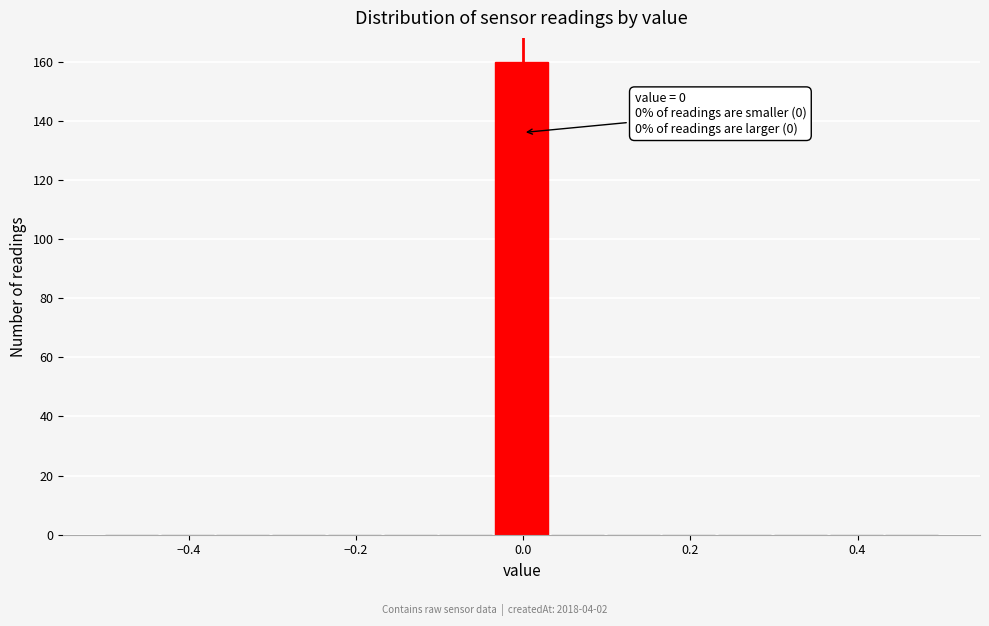

Read against the x-axis, roughly where is the centre of the tallest bar?

0.00